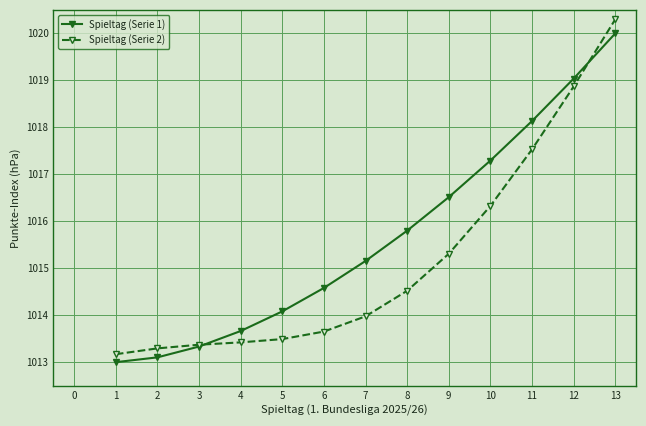

At which category is the sum across all series the highest?

13